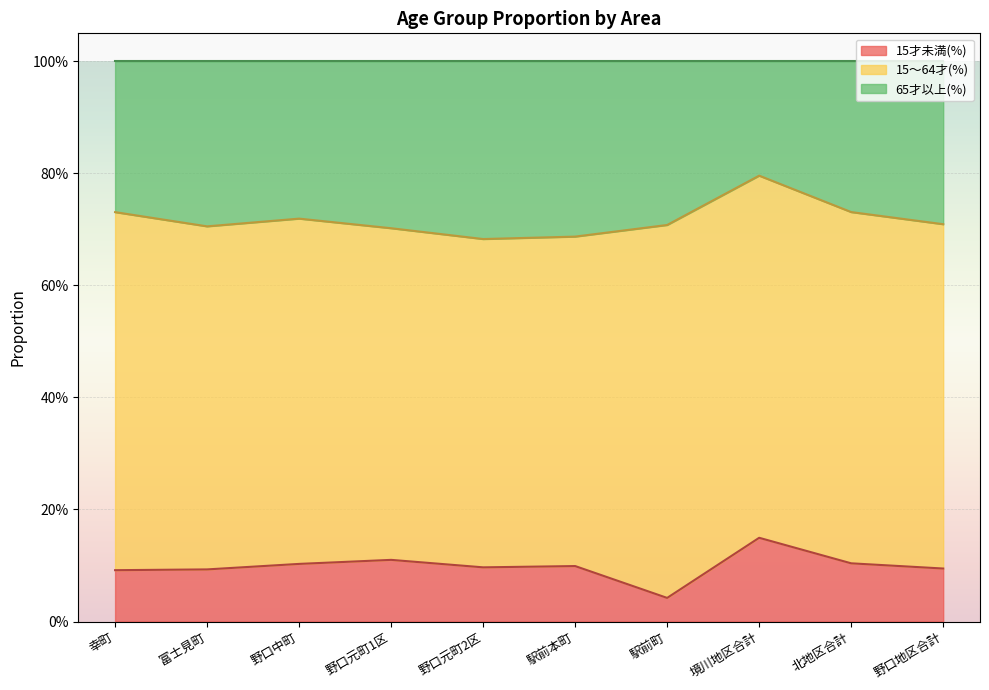

True or false: 65才以上(%) and 15才未満(%) intersect in this chart.

False